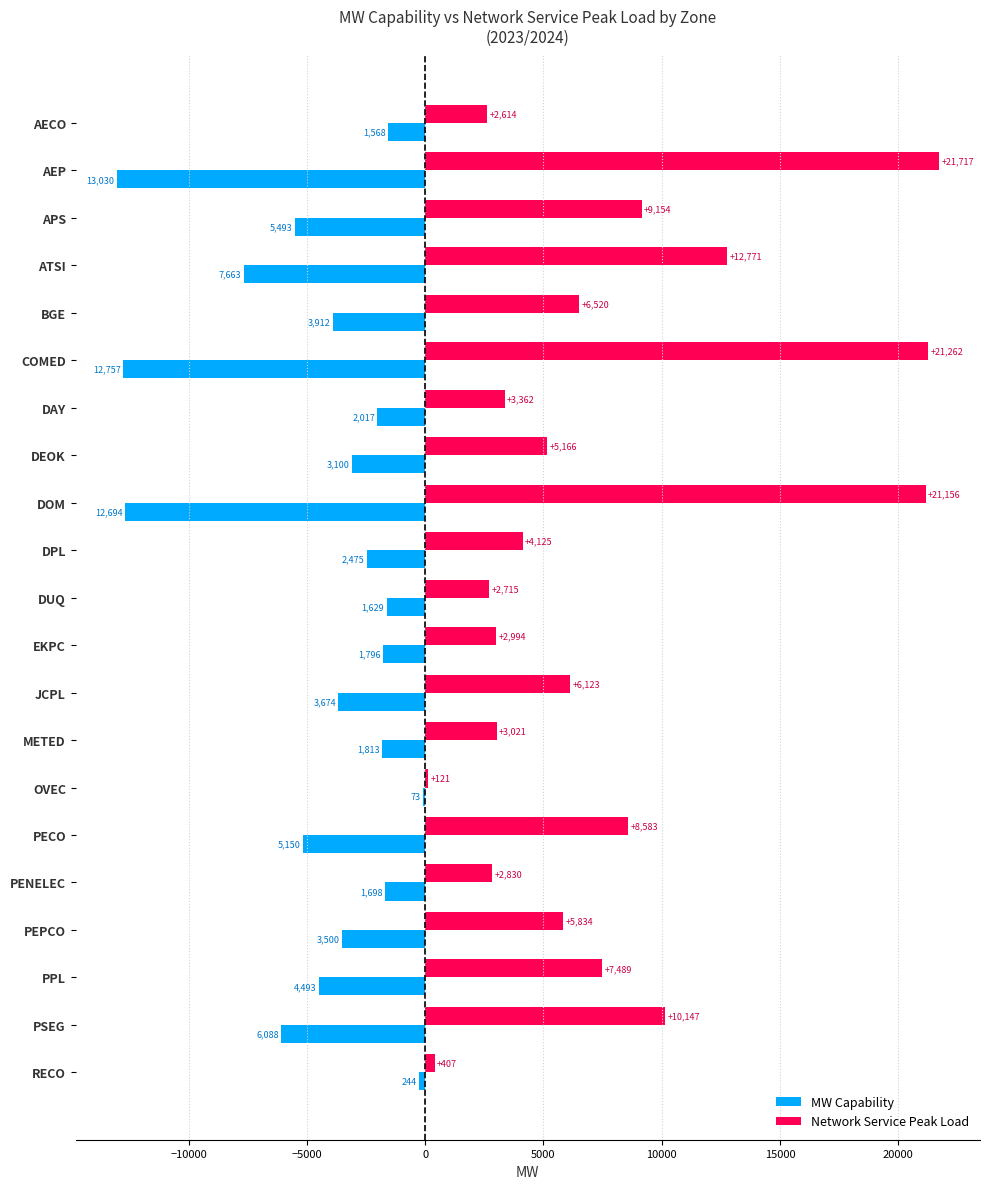

Which category has the highest value in the MW Capability series?

OVEC